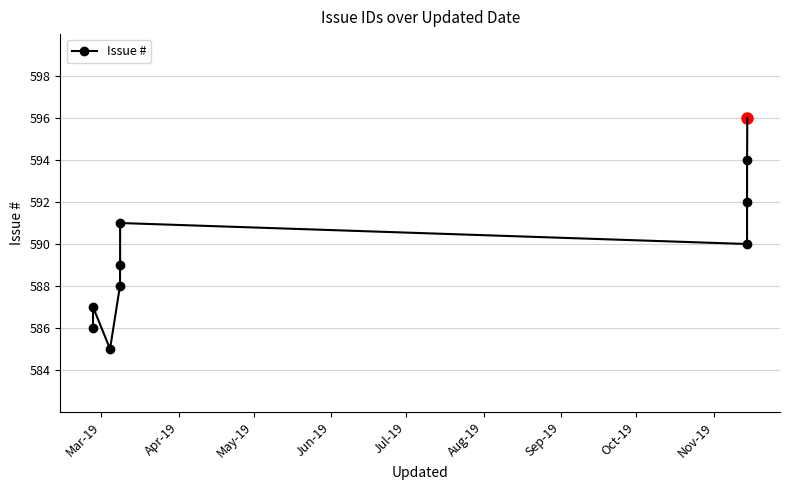

What is the difference between the maximum and minimum values?

9